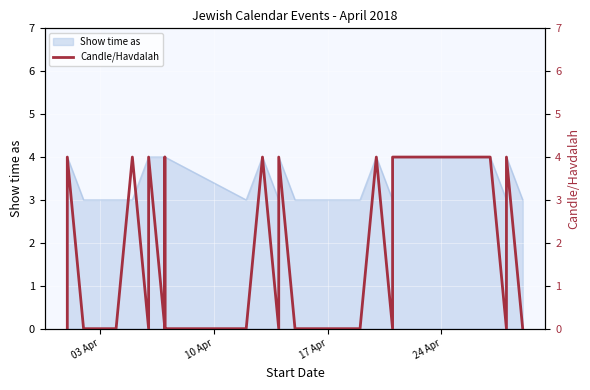

What is the sum of all values?

40